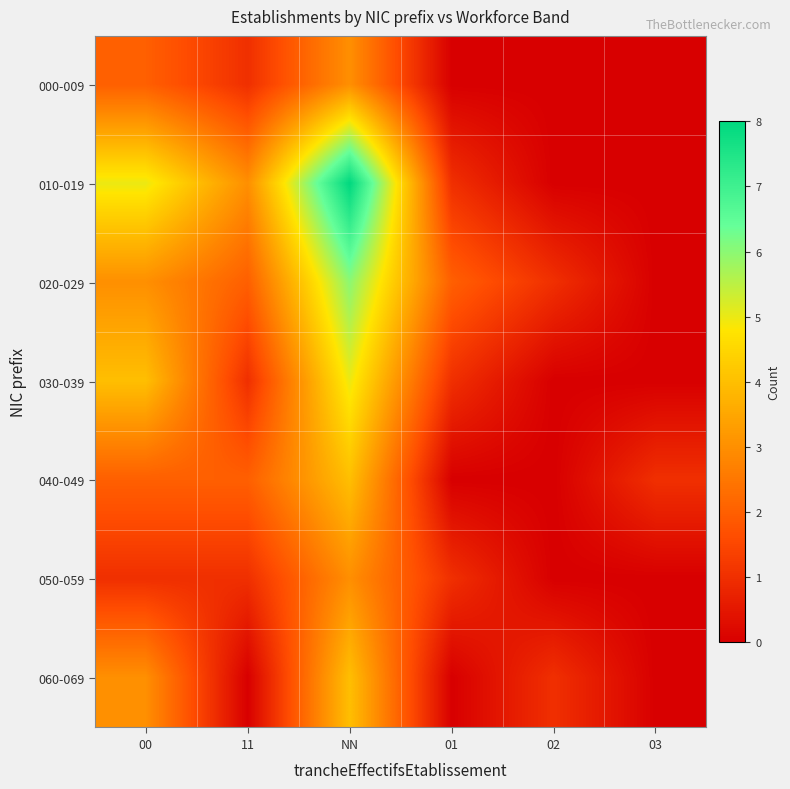

Which series has the widest spread of values?

010-019